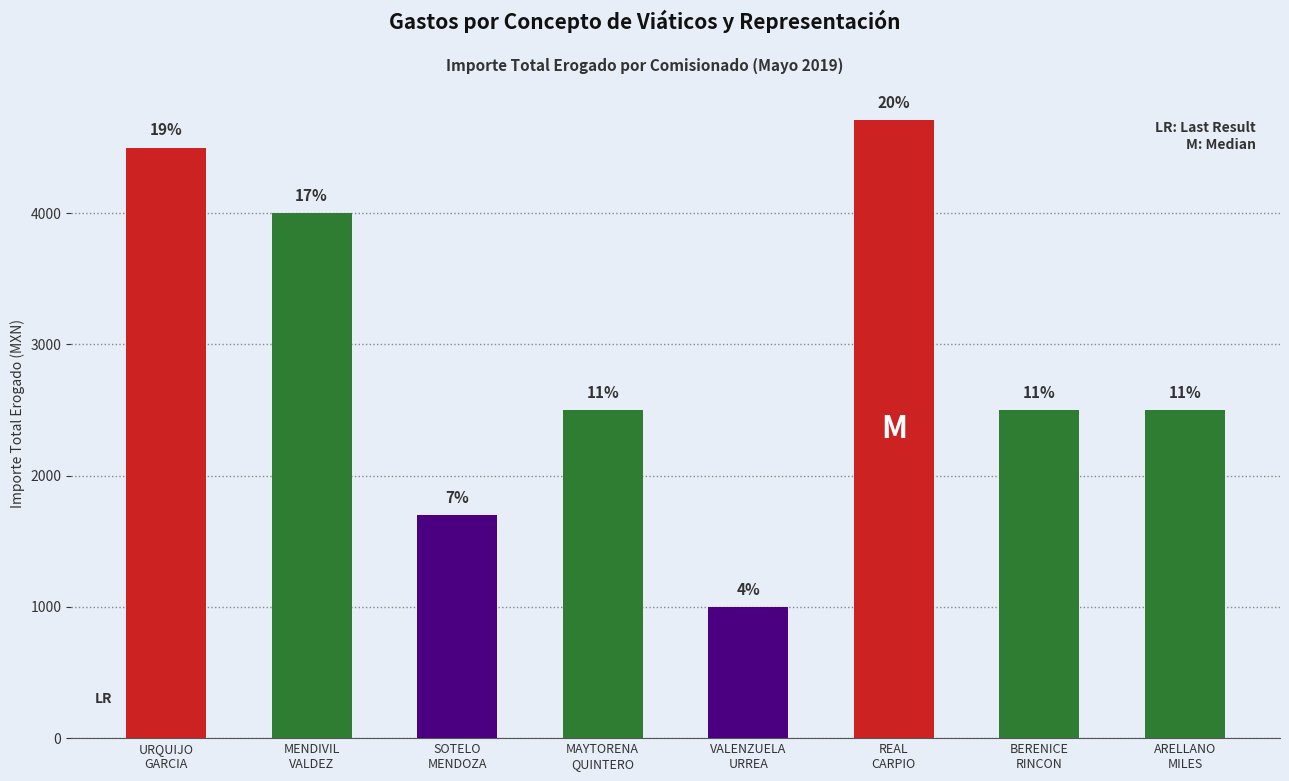

The value at MENDIVIL
VALDEZ is 2668. True or false?

False